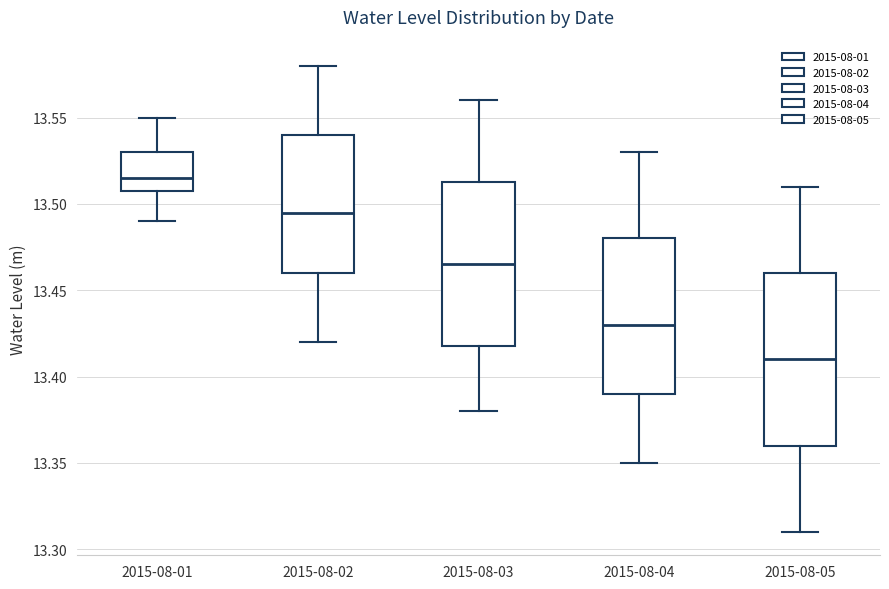

Which box is the tallest, from its lower edge to its upper edge?

2015-08-05